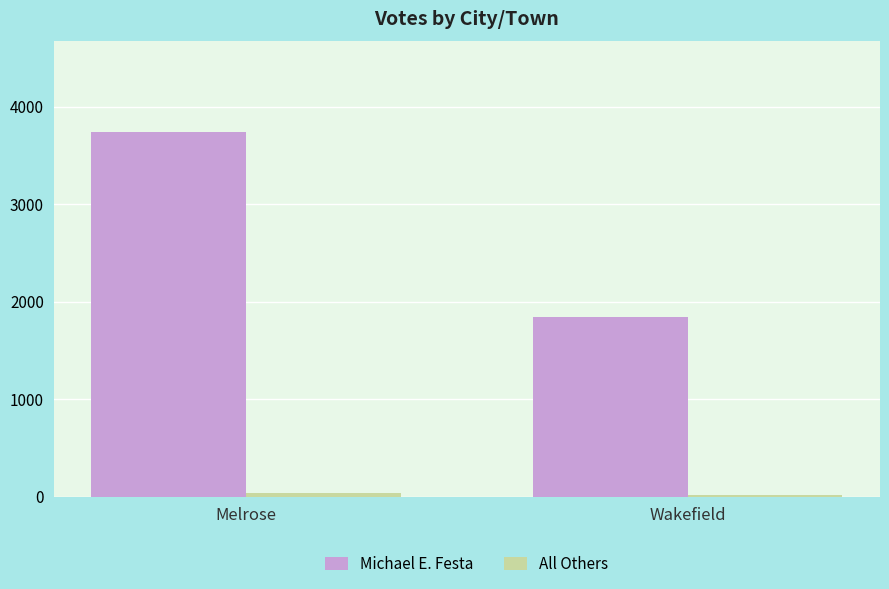

What is the difference between the maximum and minimum values in the Michael E. Festa series?

1891